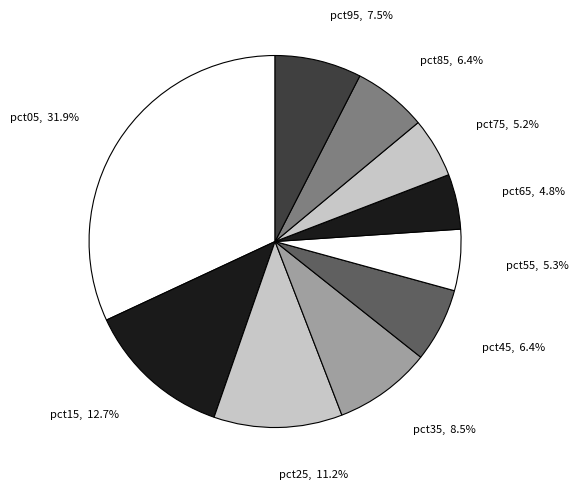

What portion of the pie excludes pct75?

94.8%